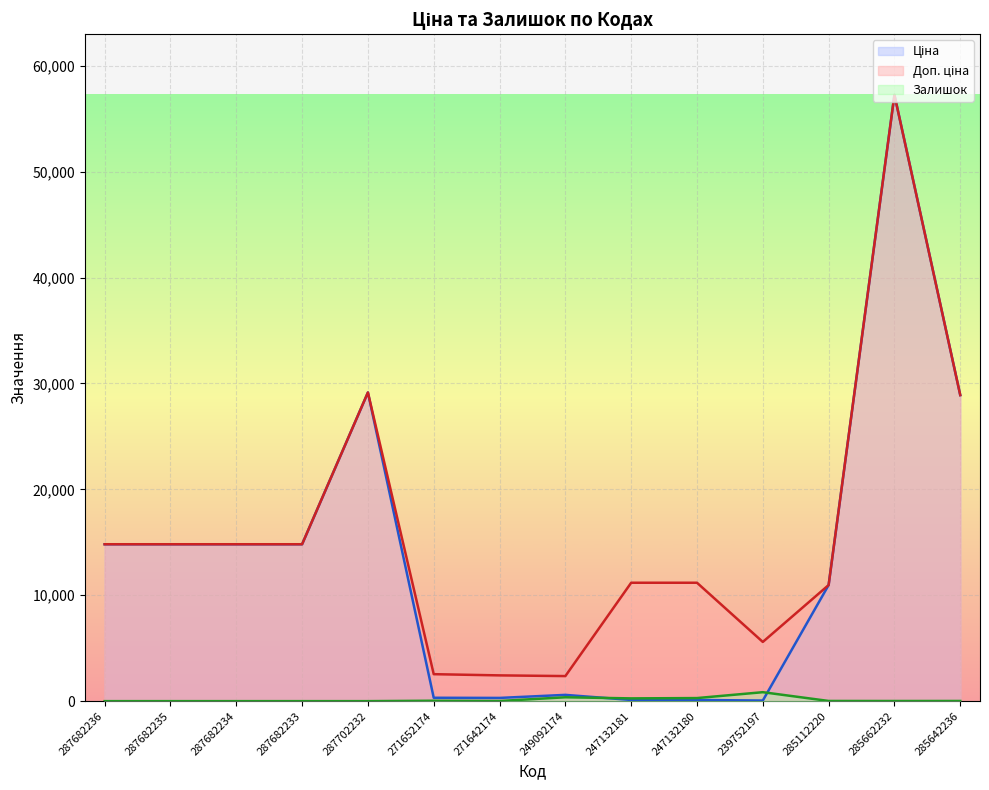

Which label corresponds to the smallest value in the chart?

287682236